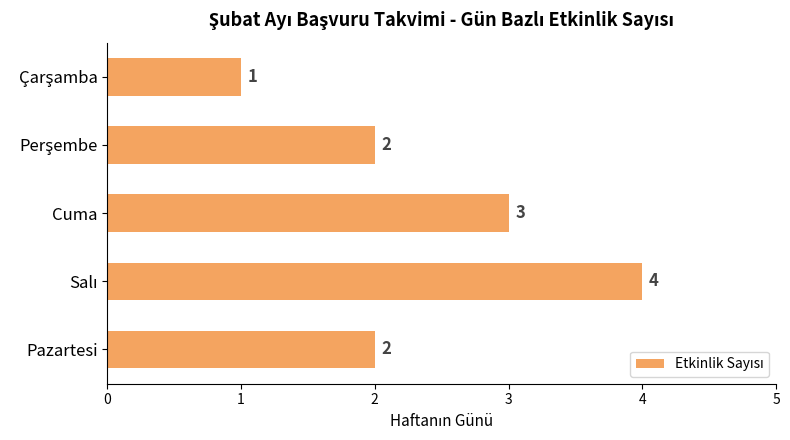

What is the change in value from Pazartesi to Cuma?

+1